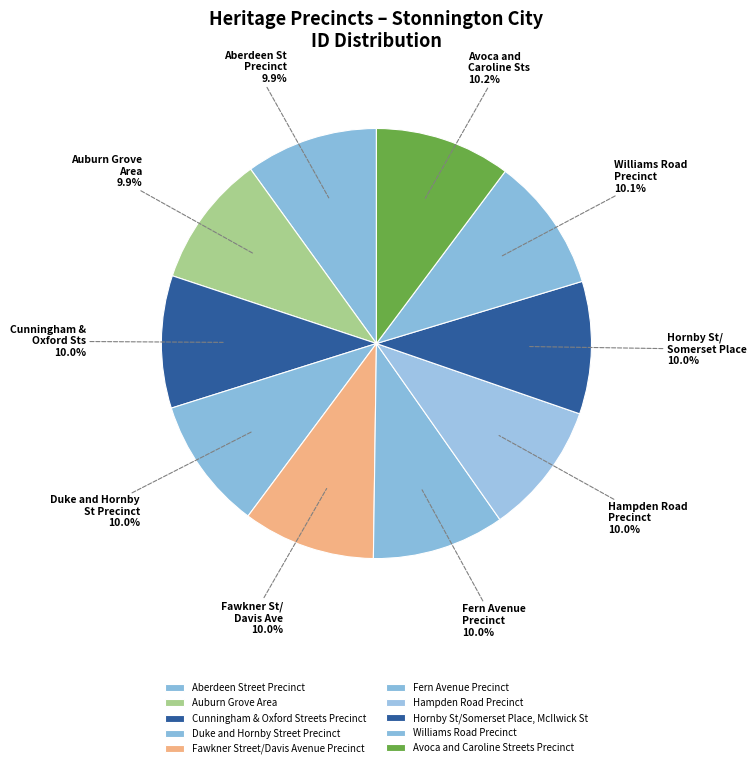

Is Fawkner Street/Davis Avenue Precinct the majority of the pie?

No